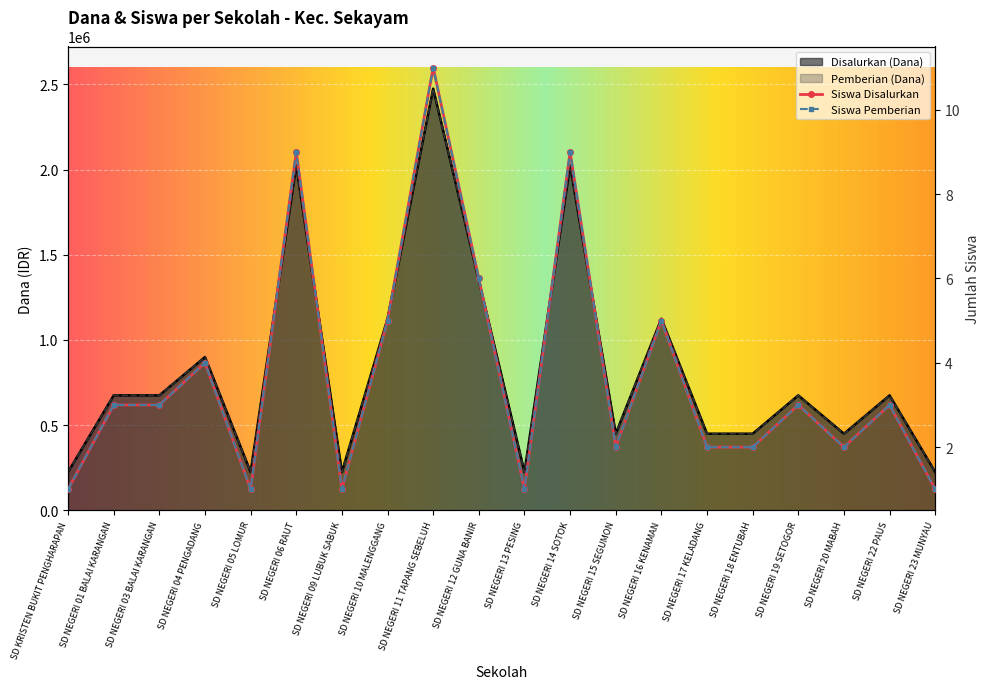

What is the spread (max minus min) of values at SD NEGERI 16 KENAMAN?

1124995